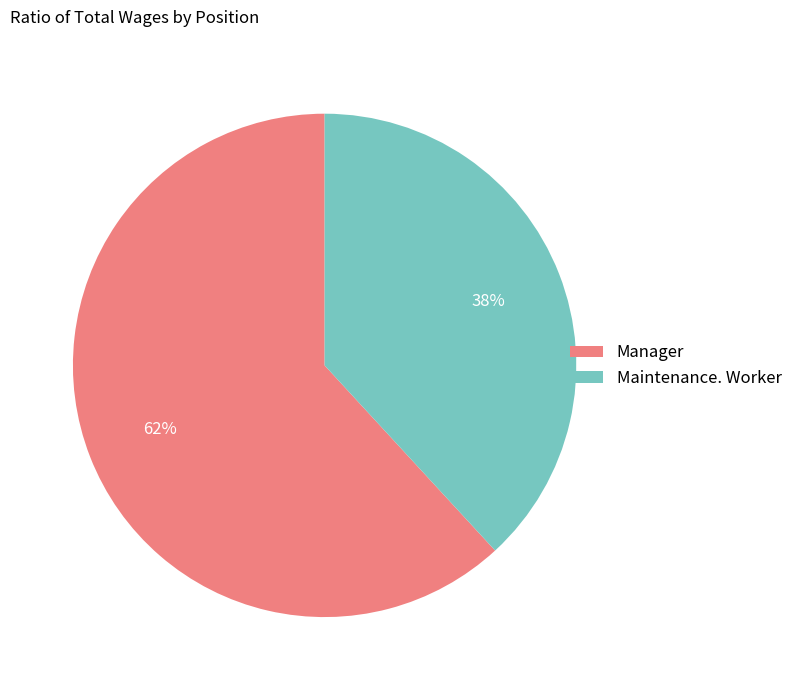

True or false: Manager accounts for 62% of the total.

True